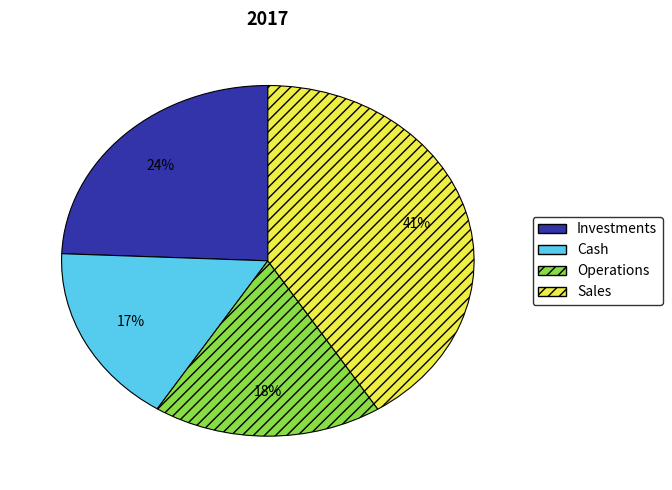

What is the largest slice in the pie chart?

Sales